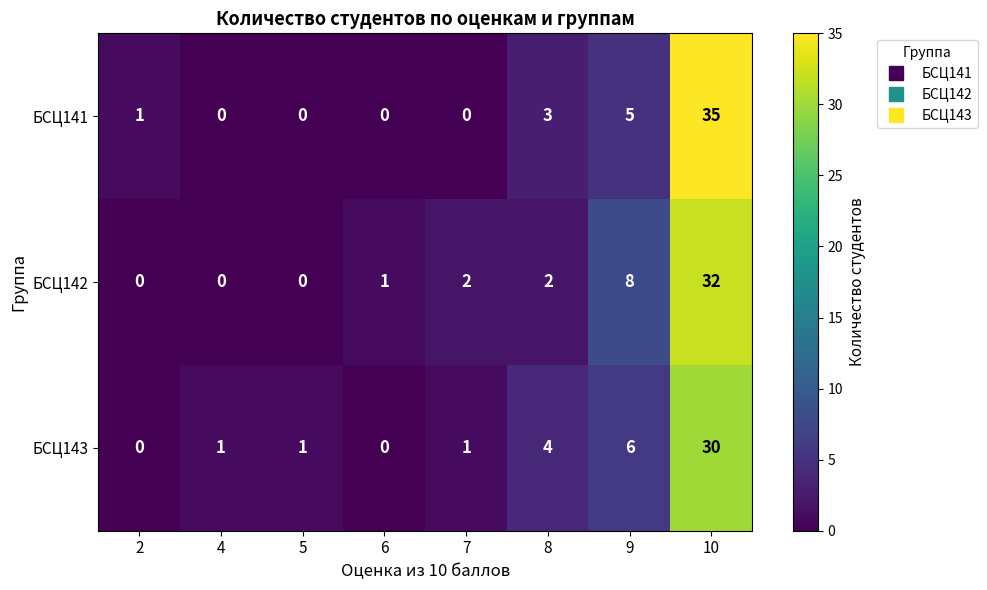

What is the average value of the БСЦ141 series?

6